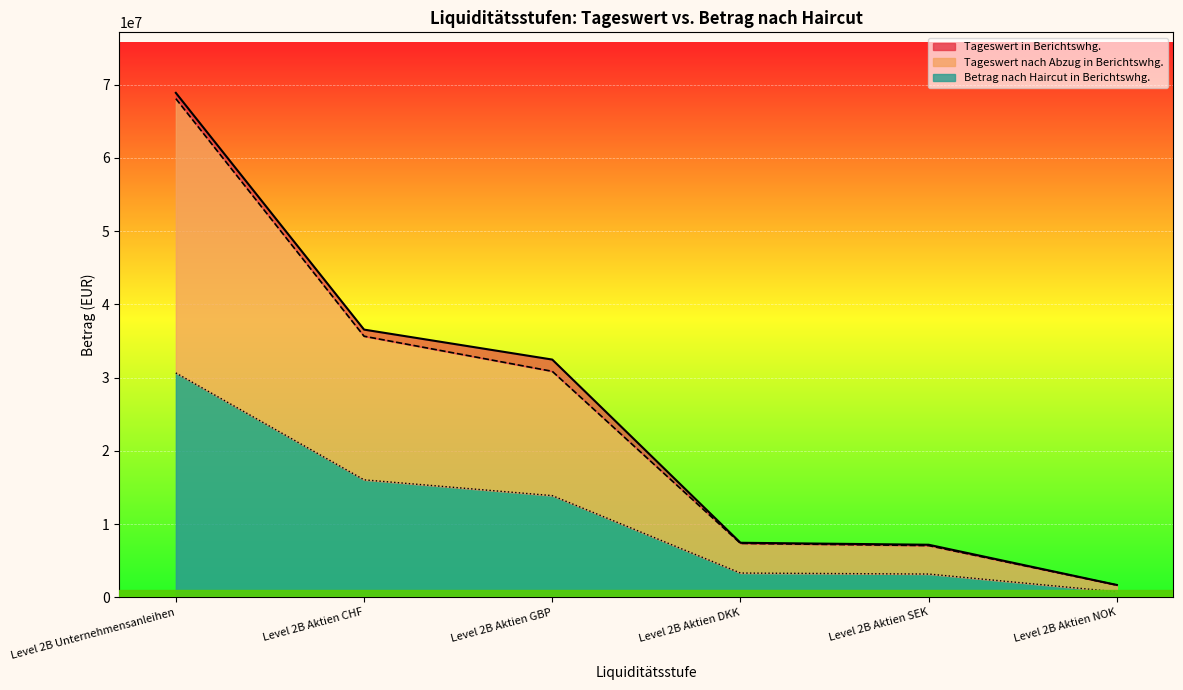

True or false: Tageswert nach Abzug in Berichtswhg. and Betrag nach Haircut in Berichtswhg. cross at least once.

False